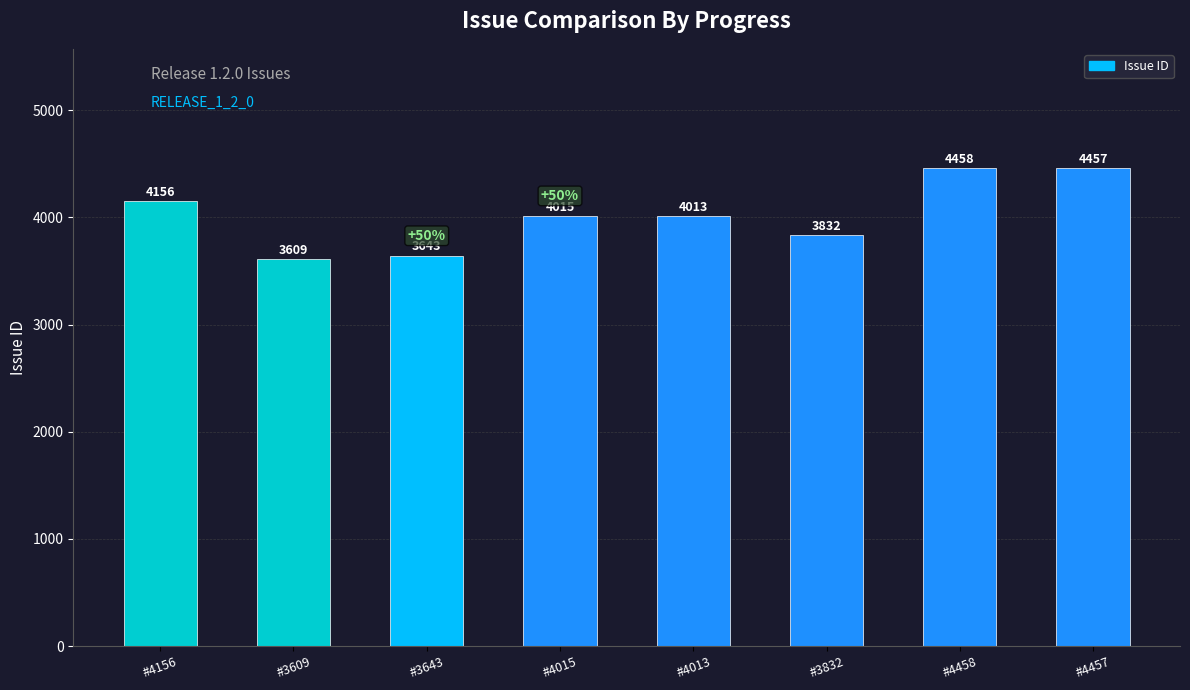

Where does the data first go above 4015?

#4156